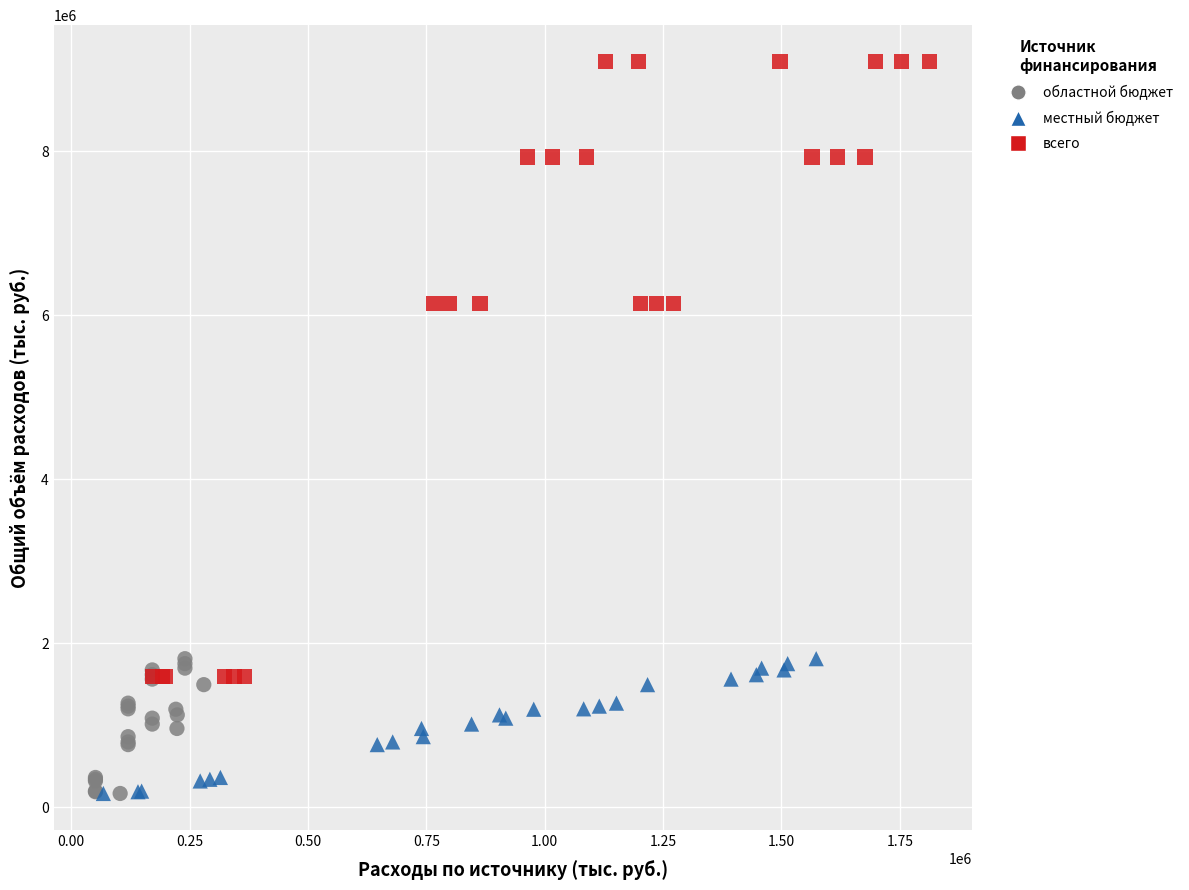

Which series contains the highest Y value?

всего